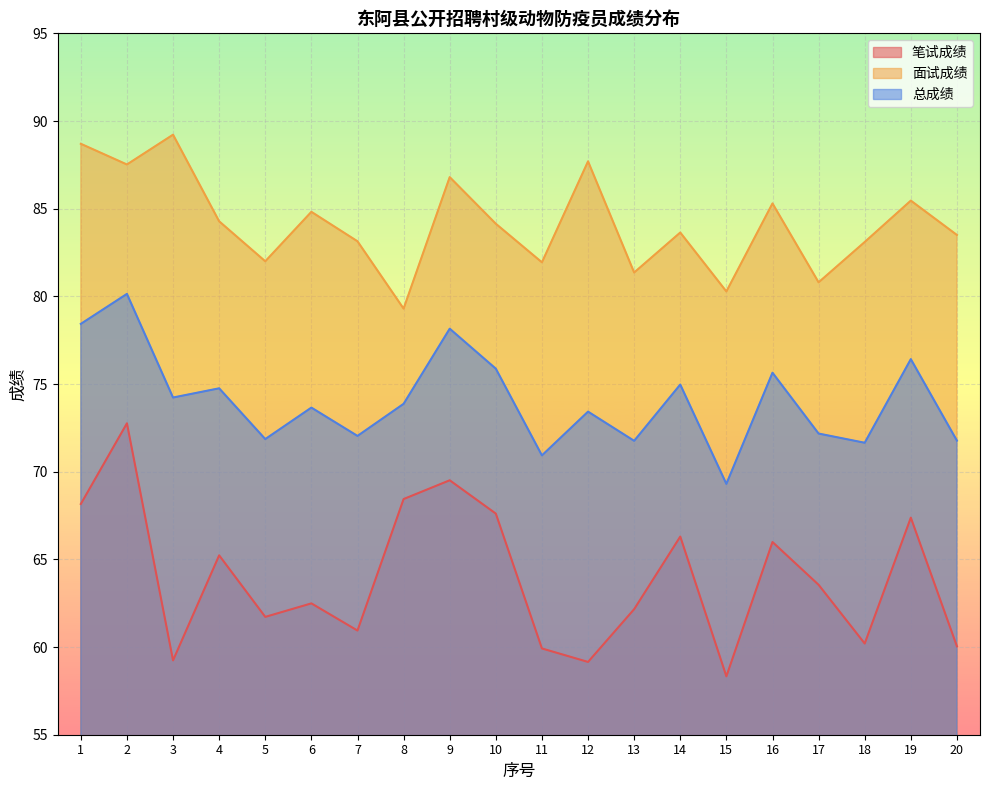

Reading left to right, list all the values displayed in this chart.

笔试成绩: 68.2	72.8	59.2	65.2	61.7	62.5	60.9	68.4	69.5	67.6	59.9	59.1	62.2	66.3	58.3	66.0	63.5	60.2	67.4	60.0
面试成绩: 88.7	87.5	89.2	84.3	82.0	84.8	83.1	79.3	86.8	84.1	81.9	87.7	81.4	83.6	80.3	85.3	80.8	83.1	85.5	83.5
总成绩: 78.4	80.1	74.2	74.8	71.9	73.7	72.0	73.9	78.2	75.9	70.9	73.4	71.8	75.0	69.3	75.6	72.2	71.7	76.4	71.8